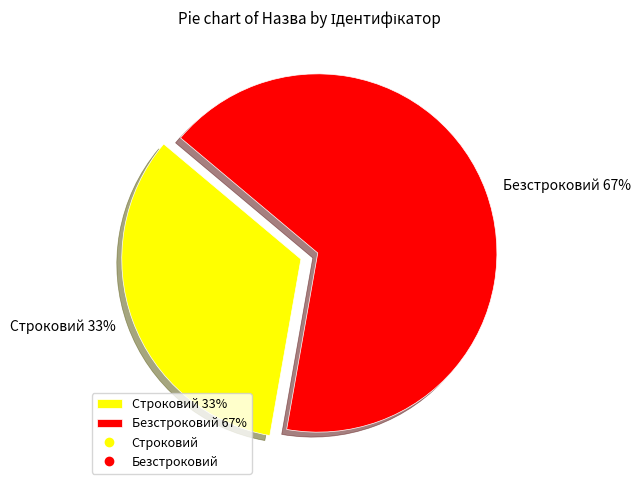

Which slice is the largest?

Безстроковий